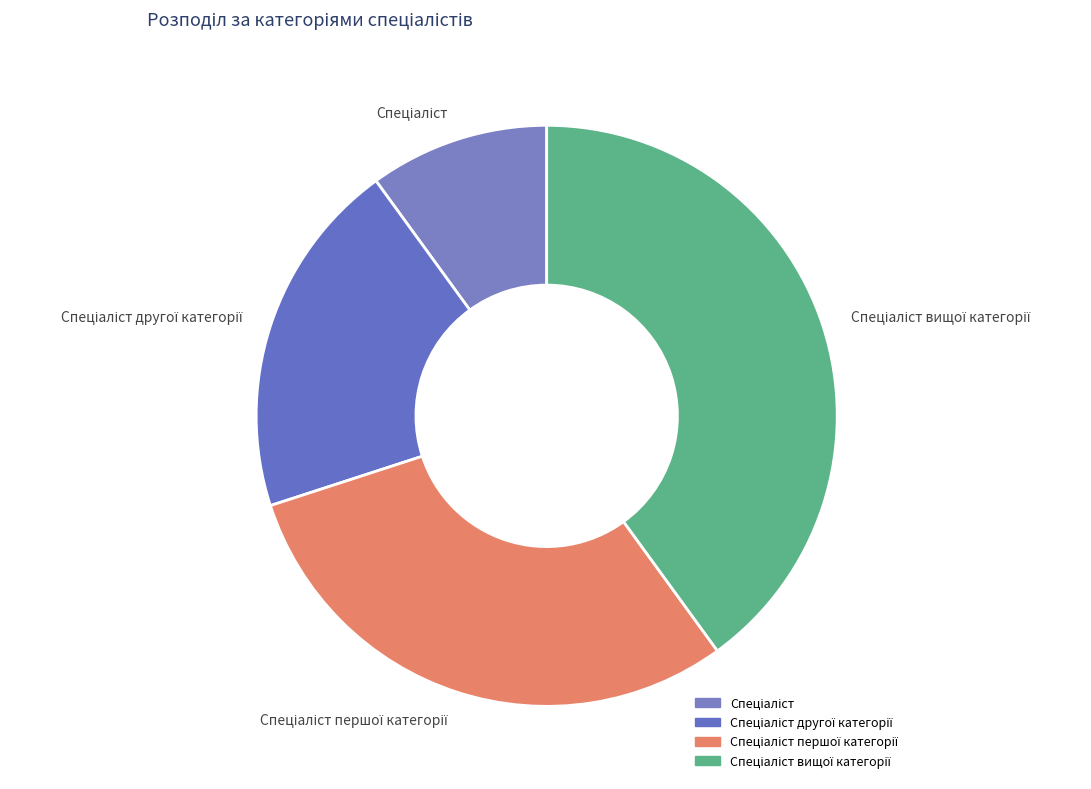

Does any single category account for the majority?

No